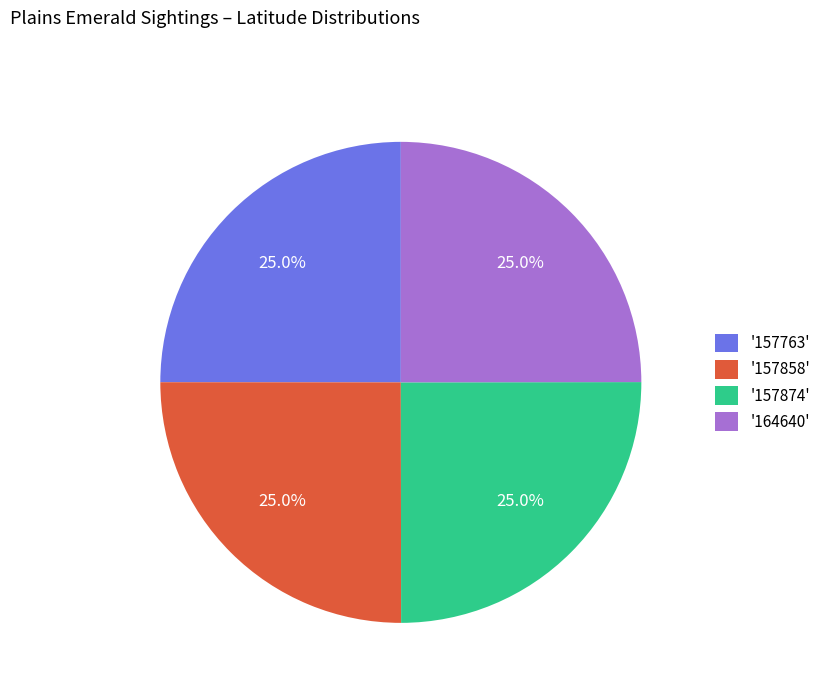

To the nearest percent, what is the average slice percentage?

25%